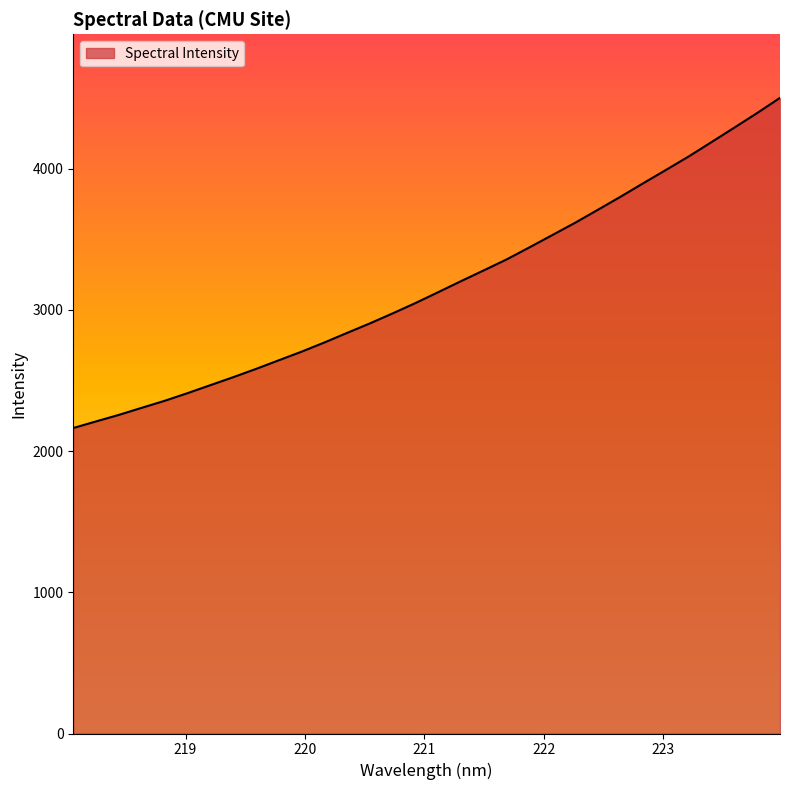

Reading left to right, extract all data points from this chart.

2163.5	2210.5	2256.6	2306.8	2356.1	2410.2	2466.7	2523.1	2581.6	2642.9	2703.9	2769.0	2837.1	2904.5	2975.5	3048.7	3125.8	3203.9	3280.3	3357.6	3443.0	3529.9	3616.8	3708.8	3801.8	3897.6	3992.1	4087.8	4189.3	4291.5	4394.8	4501.9